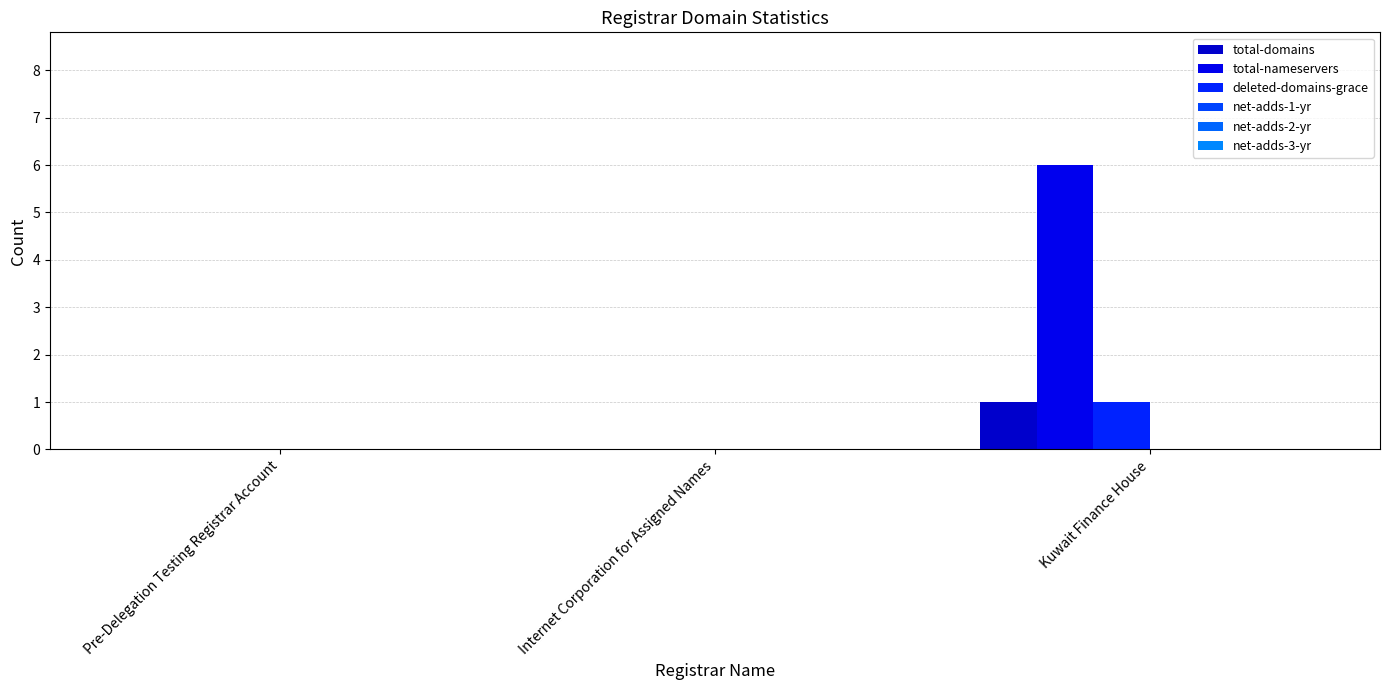

Does the chart contain stacked bars?

No